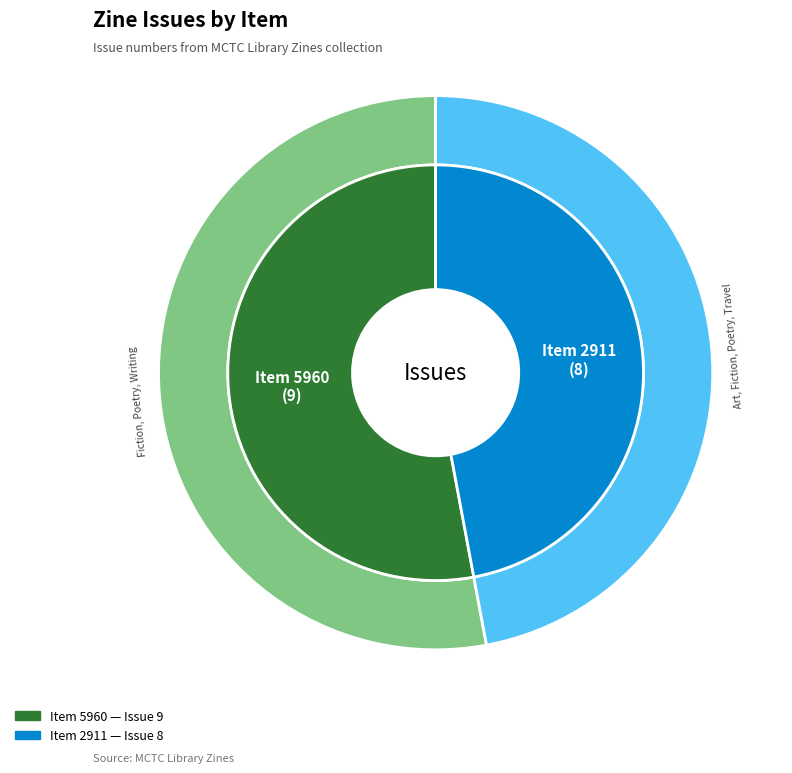

Combined, what portion of the pie is 5960 and 2911?

100.0%